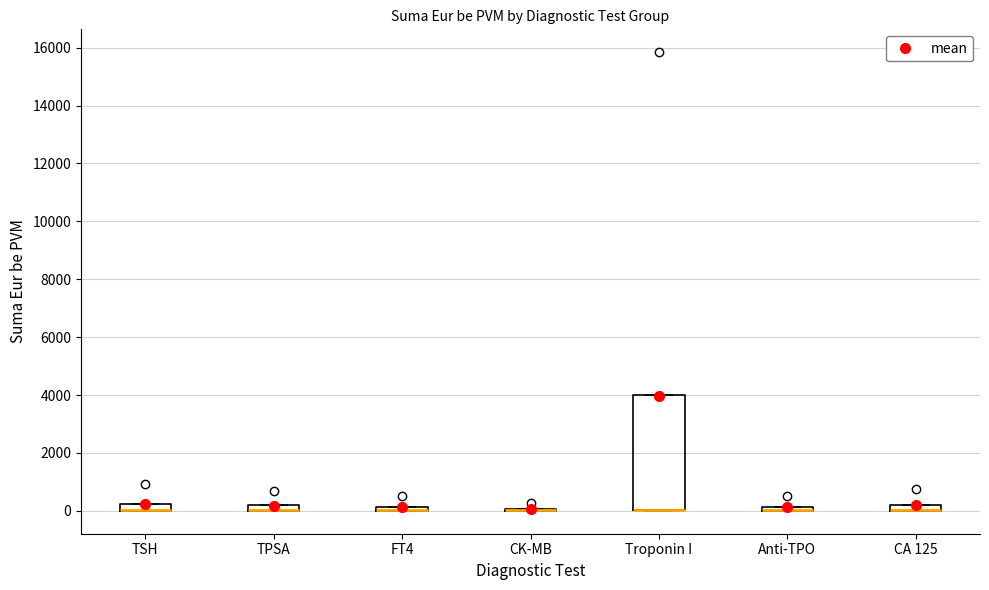

Where is the upper edge of the box for FT4 on the y-axis? The values are not printed on the chart, so give them approximately, as read against the axis.

200